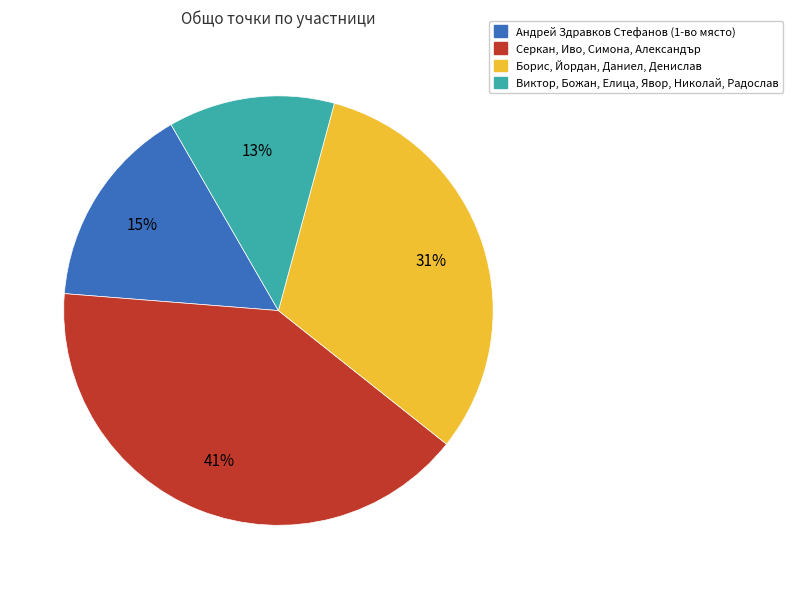

How many slices are in this pie chart?

4